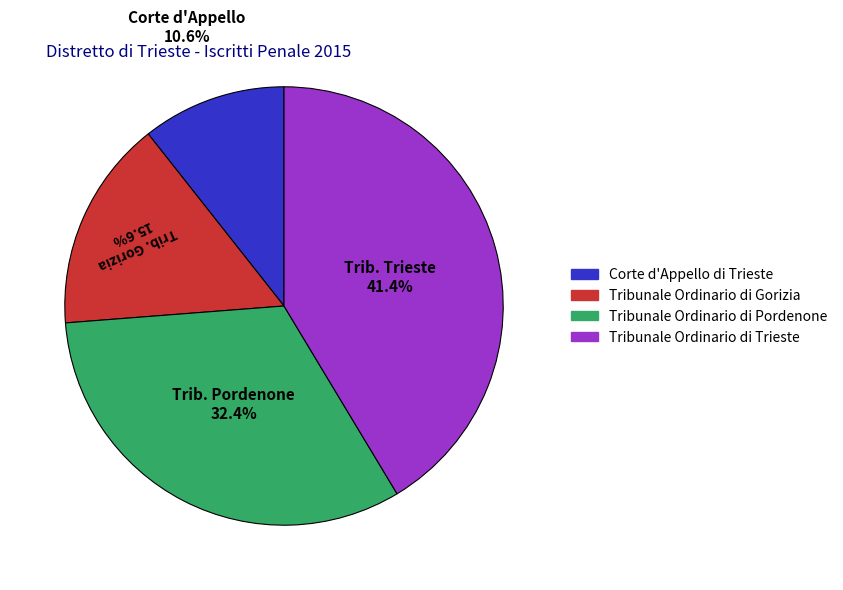

What percentage is the Tribunale Ordinario di Gorizia slice, to the nearest percent?

16%